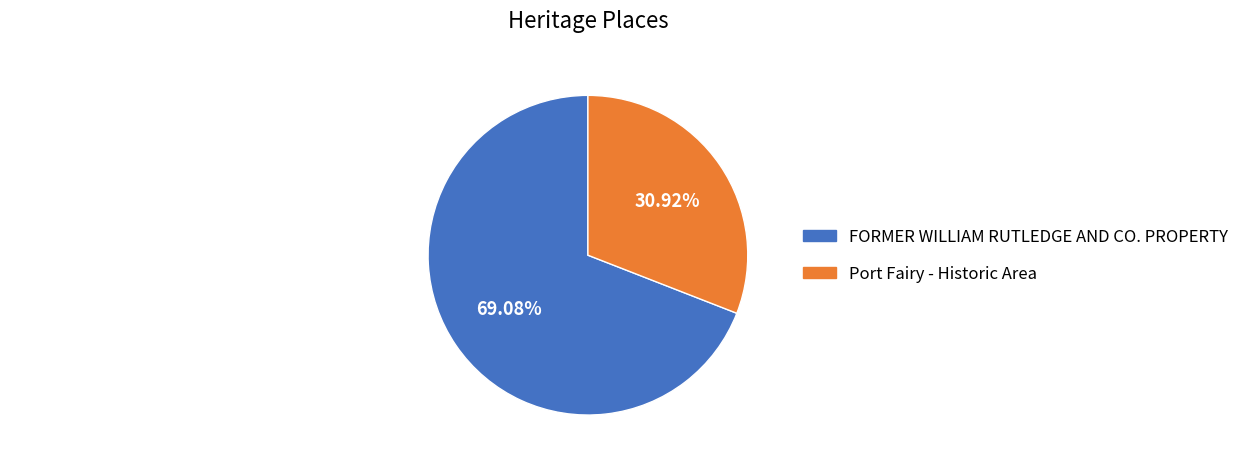

To the nearest percent, what is the average slice percentage?

50%